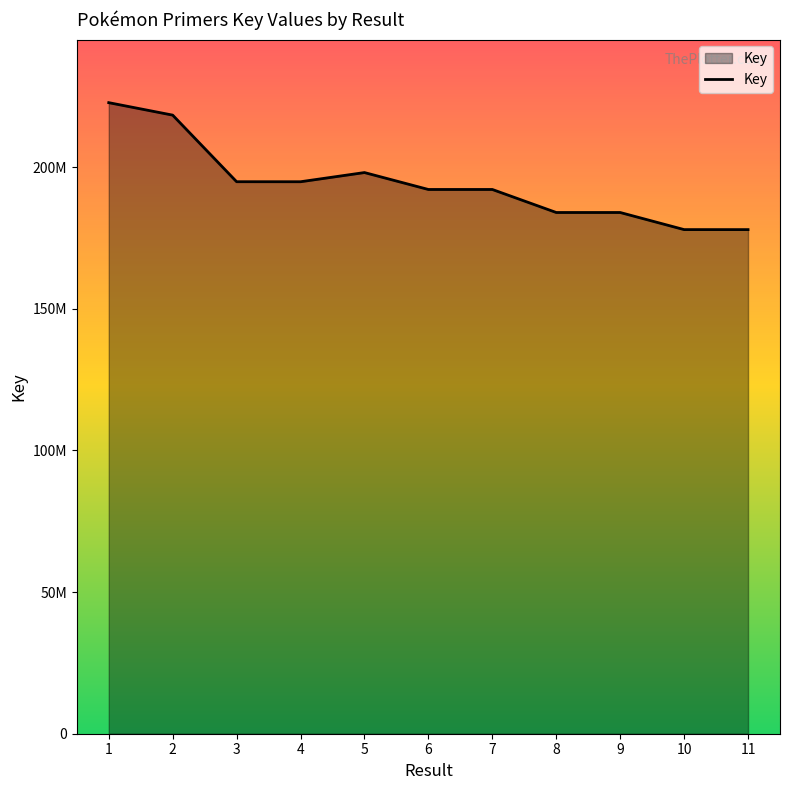

What is the value of the 6th point from the left?

192083859